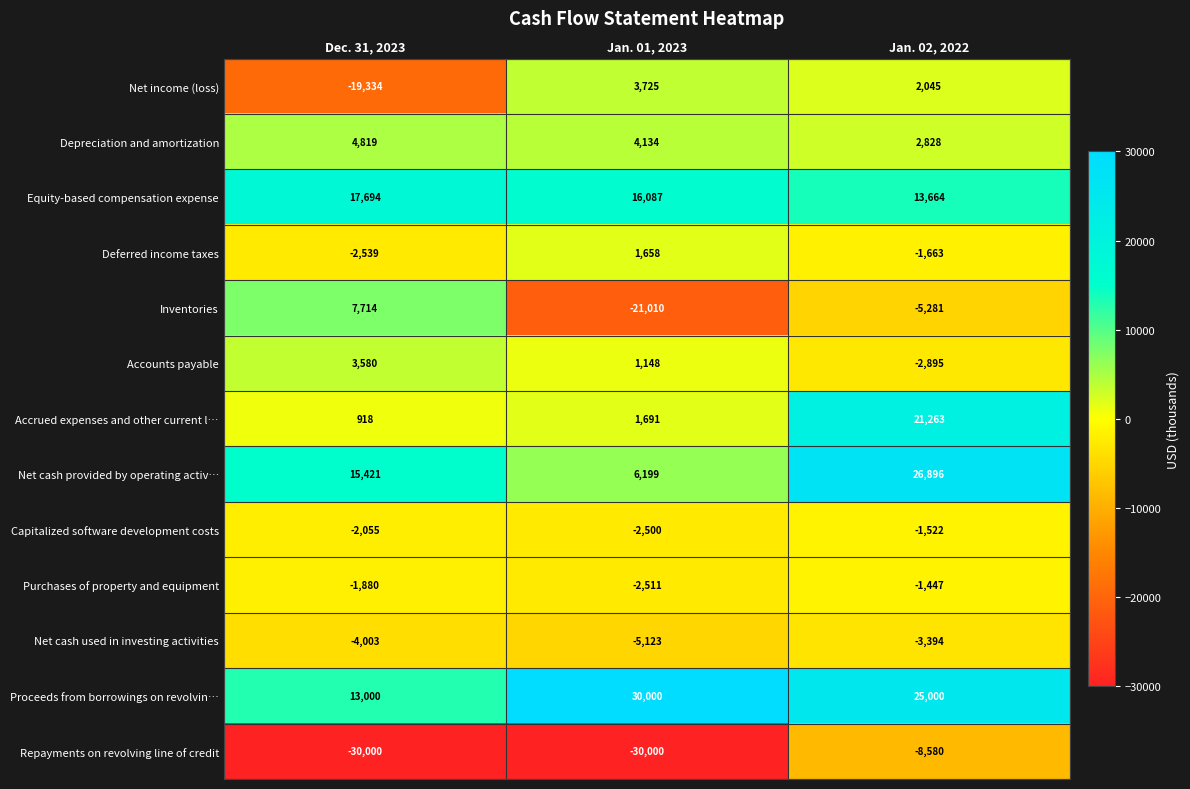

What is the spread (max minus min) of values at Dec. 31, 2023?

47694